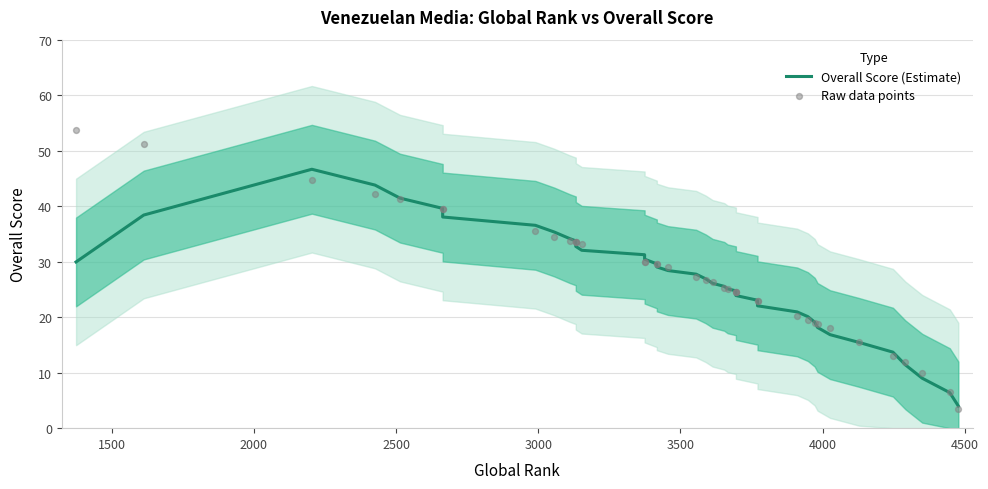

Which series contains the lowest Y value?

Raw data points